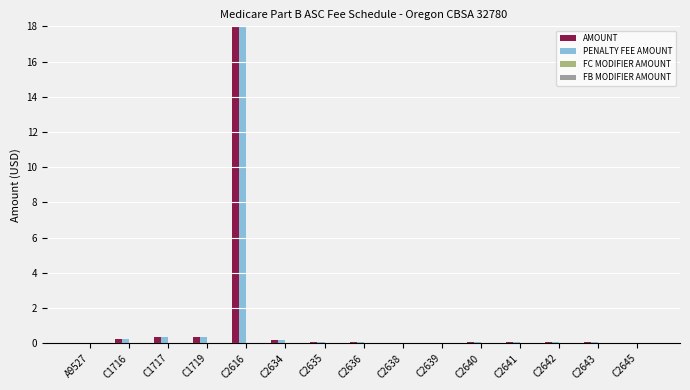

What is the average value of the PENALTY FEE AMOUNT series?

1.3